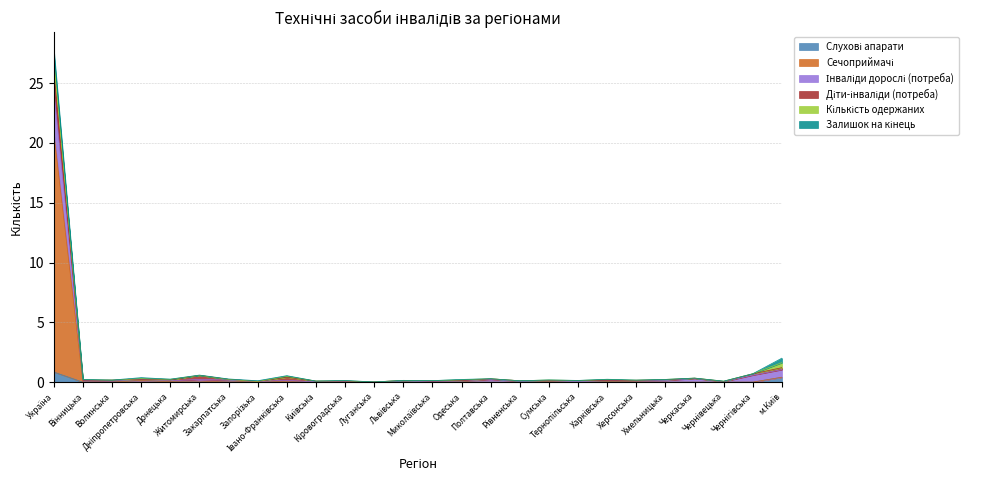

Does the chart display data point markers on the line(s)?

No